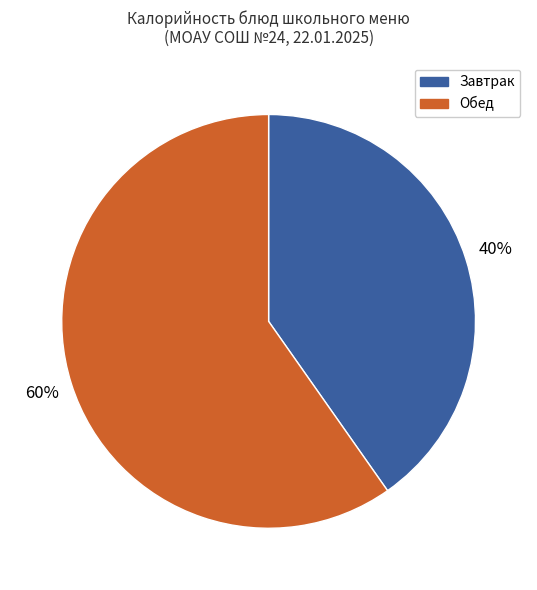

To the nearest percent, what is the average slice percentage?

50%